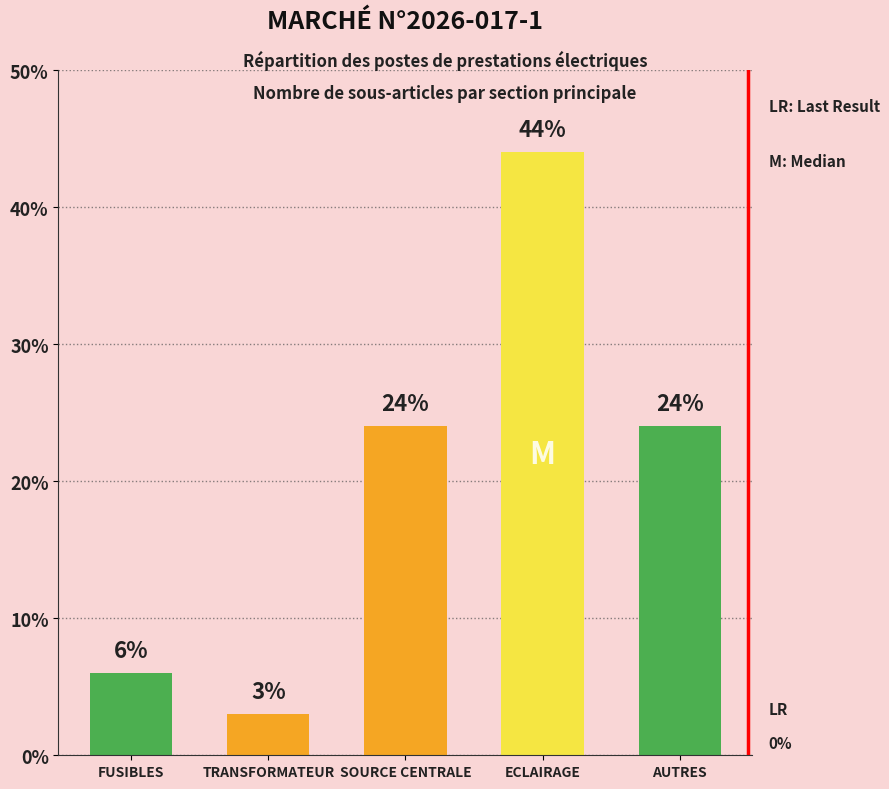

What is the difference between the values at ECLAIRAGE and SOURCE CENTRALE?

20